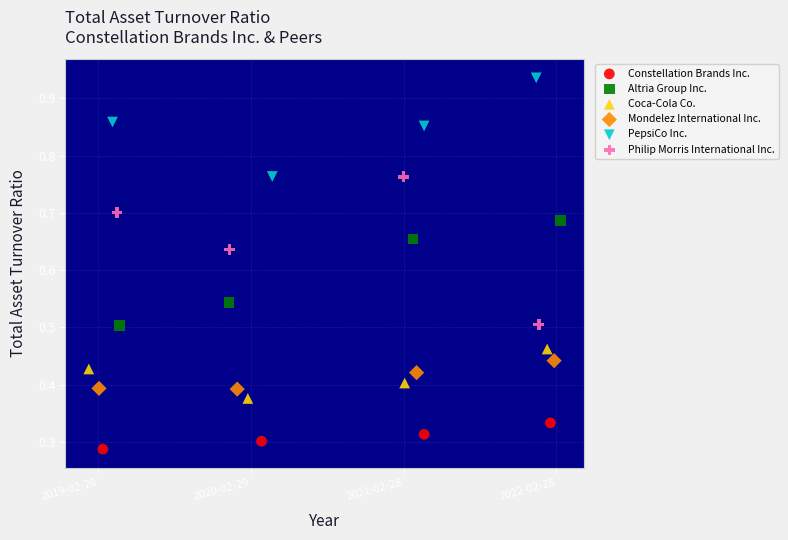

Which series has the widest spread of Y values?

Philip Morris International Inc.